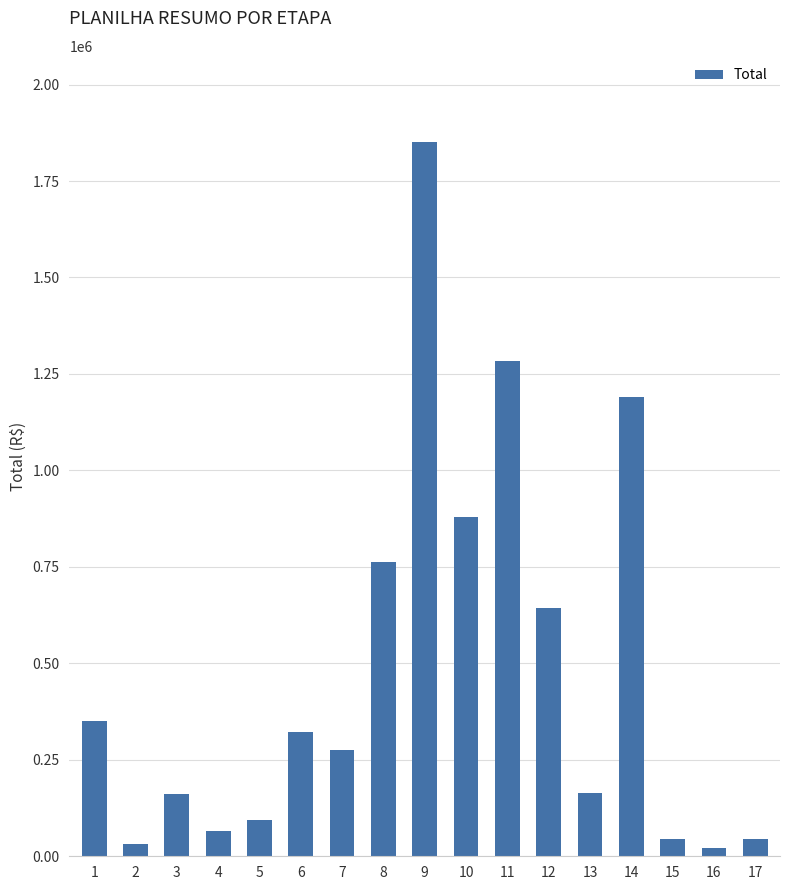

The value at 10 is 506223.7. True or false?

False